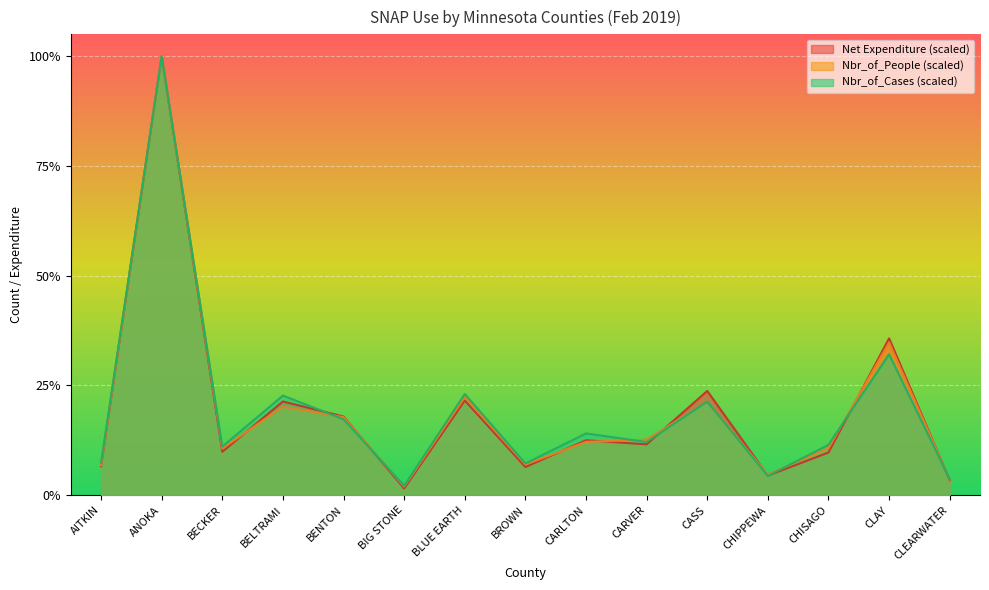

What is the difference between the maximum and minimum values in the Net_Expenditure_scaled series?

1.0